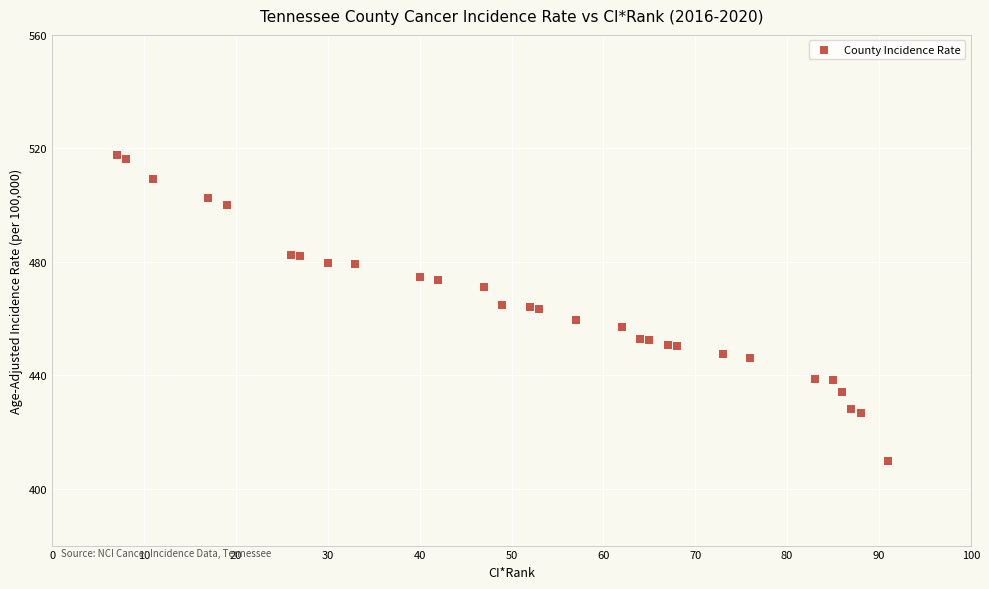

What is the range of X values (max minus min)?

84.0